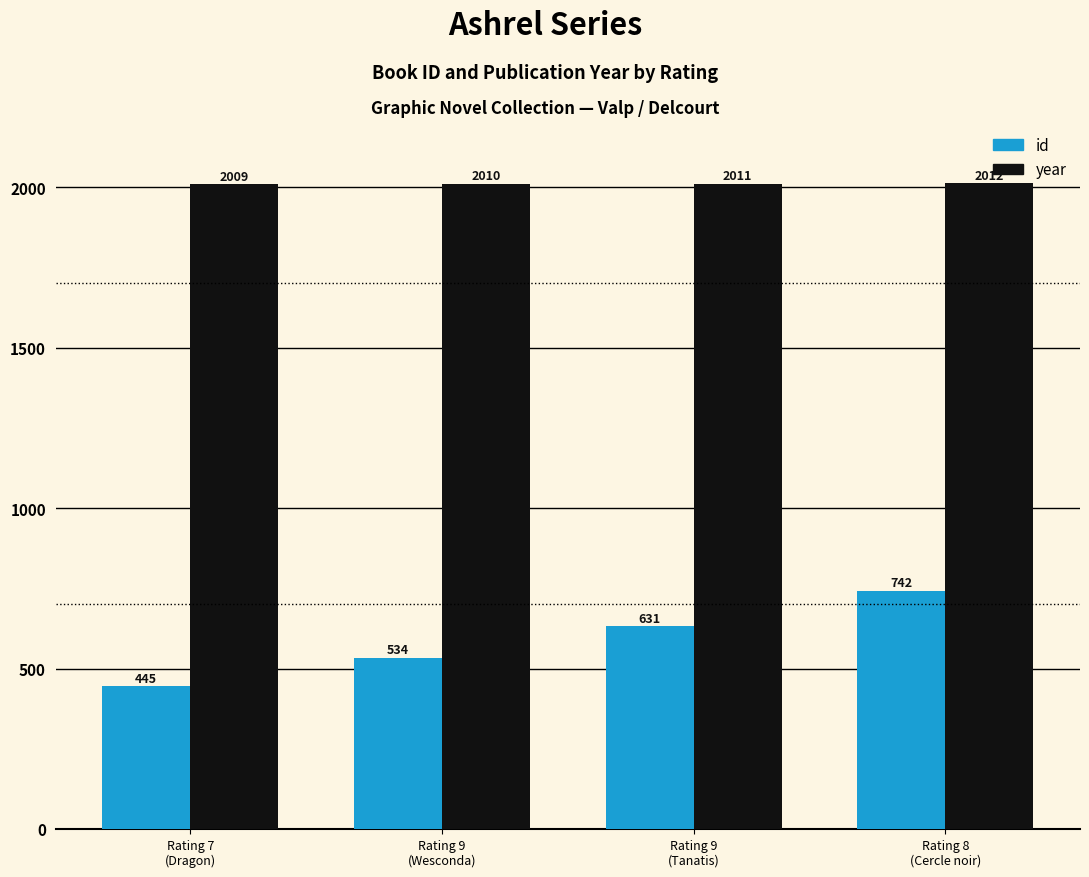

Reading left to right, extract all data points from this chart.

id: Rating 7
(Dragon)=445	Rating 9
(Wesconda)=534	Rating 9
(Tanatis)=631	Rating 8
(Cercle noir)=742
year: Rating 7
(Dragon)=2009	Rating 9
(Wesconda)=2010	Rating 9
(Tanatis)=2011	Rating 8
(Cercle noir)=2012